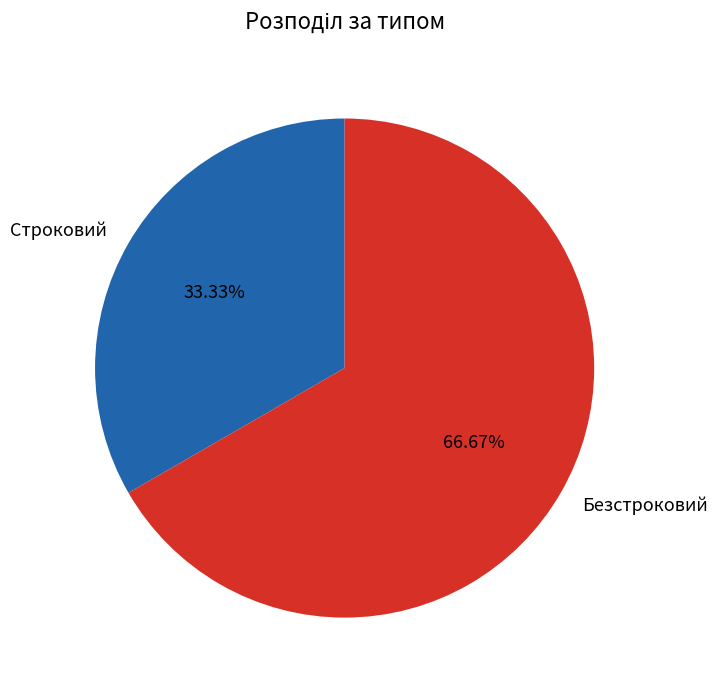

Combined, what portion of the pie is Строковий and Безстроковий?

100.0%